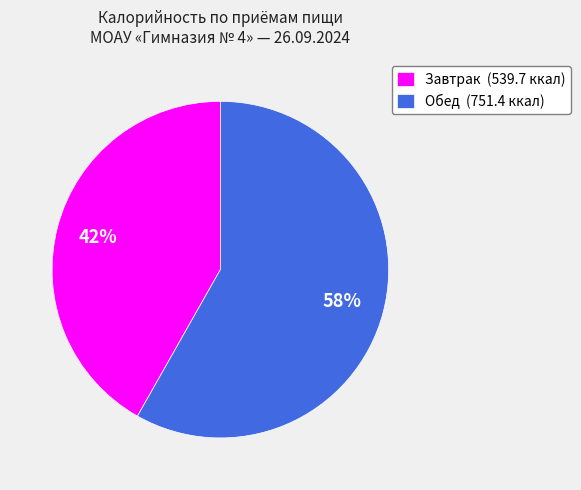

Between Завтрак (539.7 ккал) and Обед (751.4 ккал), which is larger?

Обед (751.4 ккал)